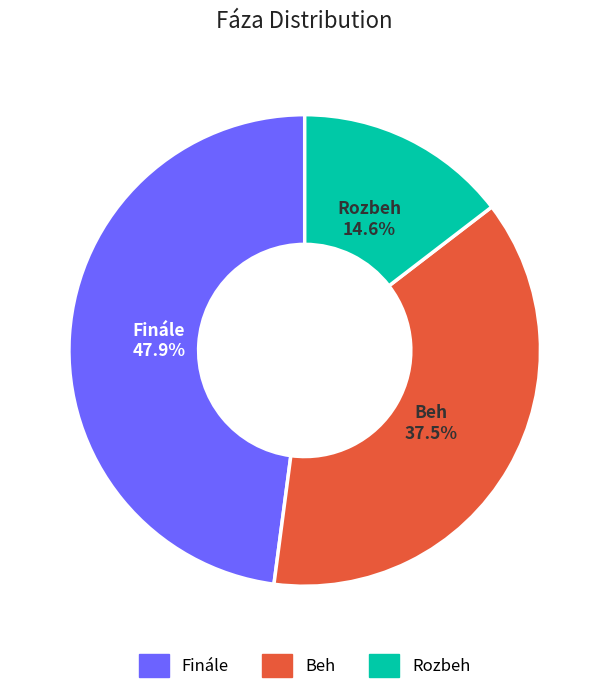

To the nearest percent, what percentage of the pie is Finále?

48%